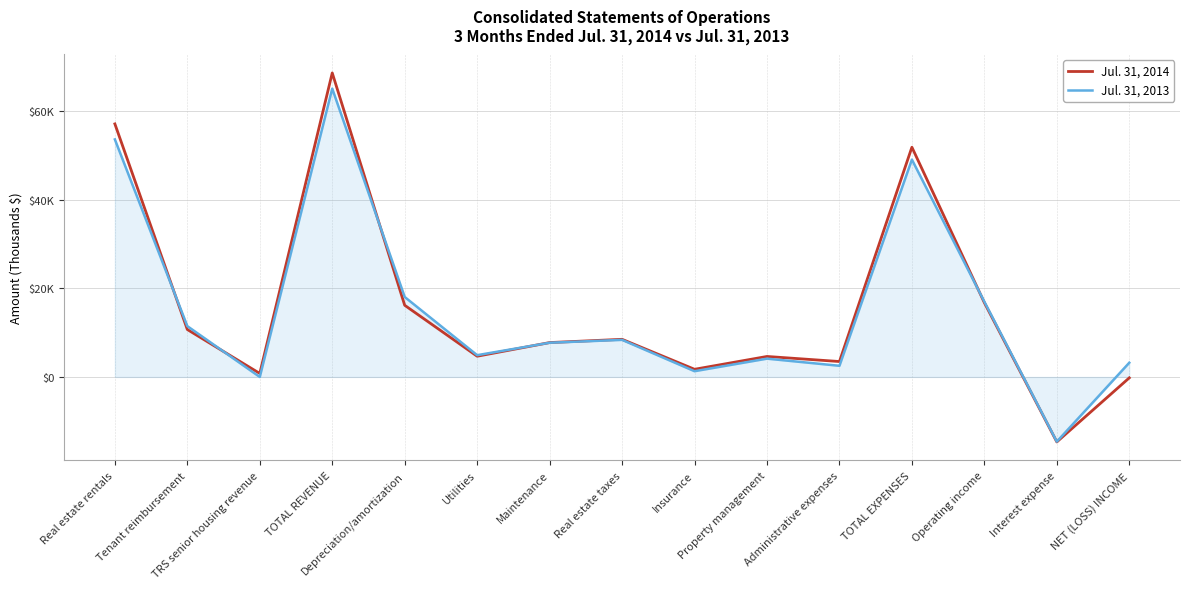

What is the value of the Jul. 31, 2013 point at the 10th from the left?

4135